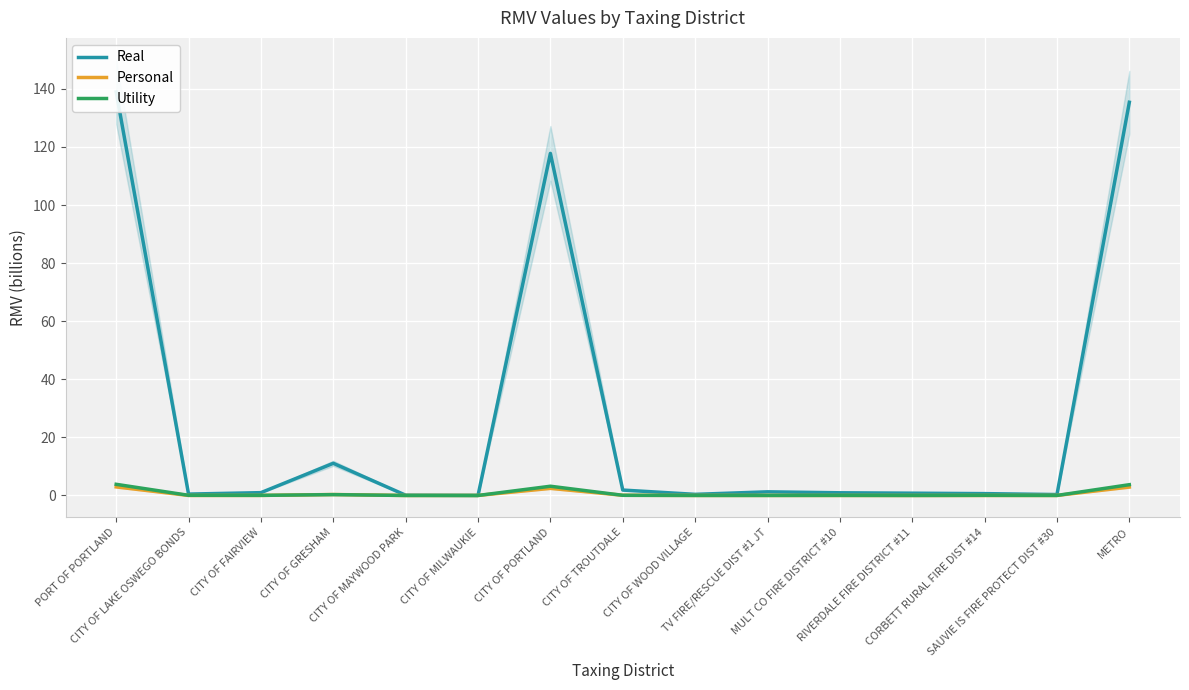

What is the label of the 5th point from the left?

CITY OF MAYWOOD PARK